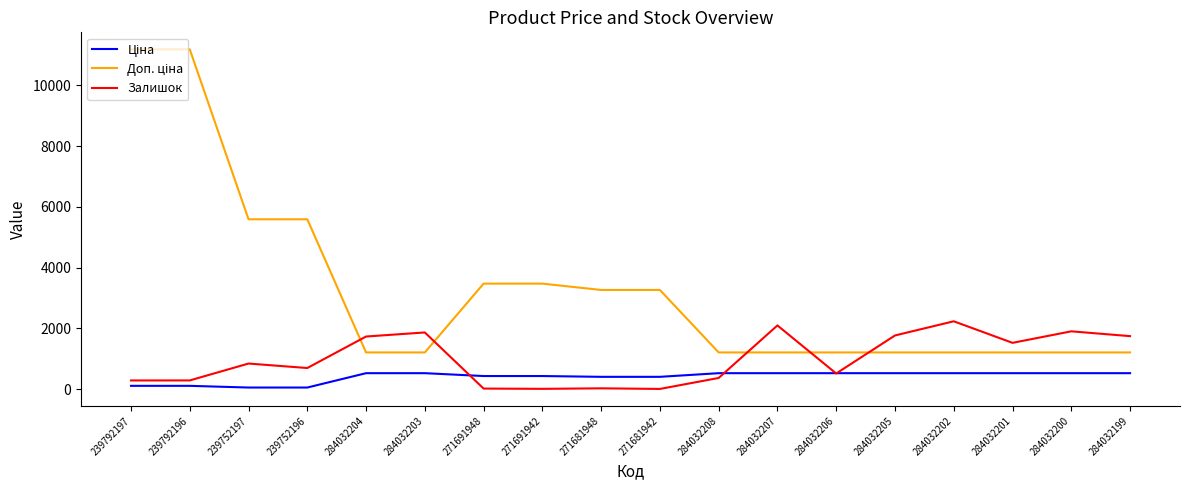

What is the total value across all series at 284032201?

3264.9